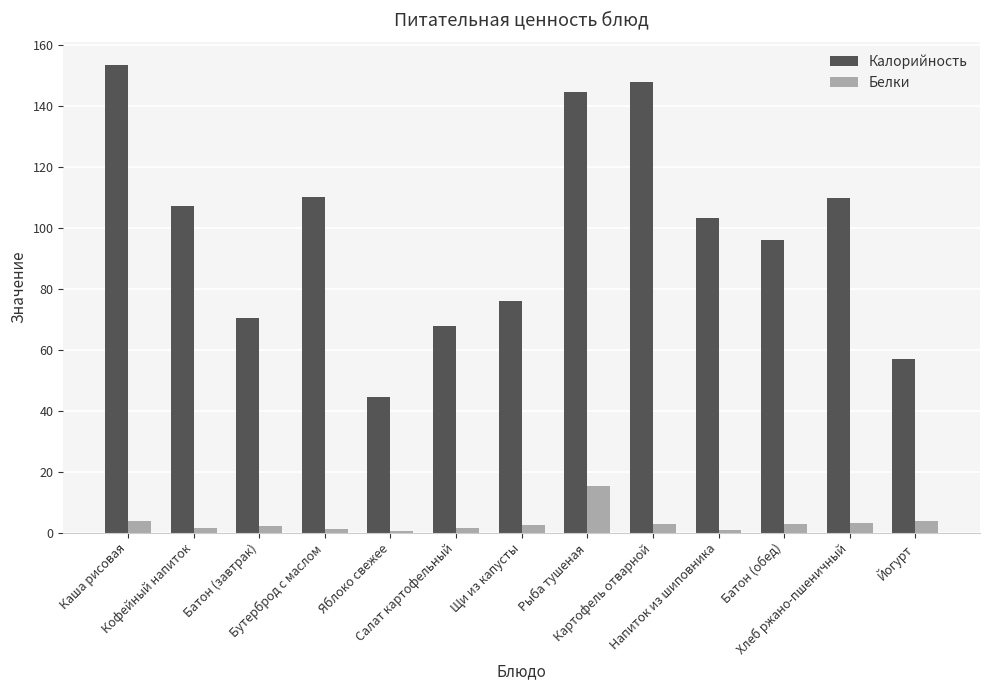

What is the sum of all Калорийность values?

1287.0